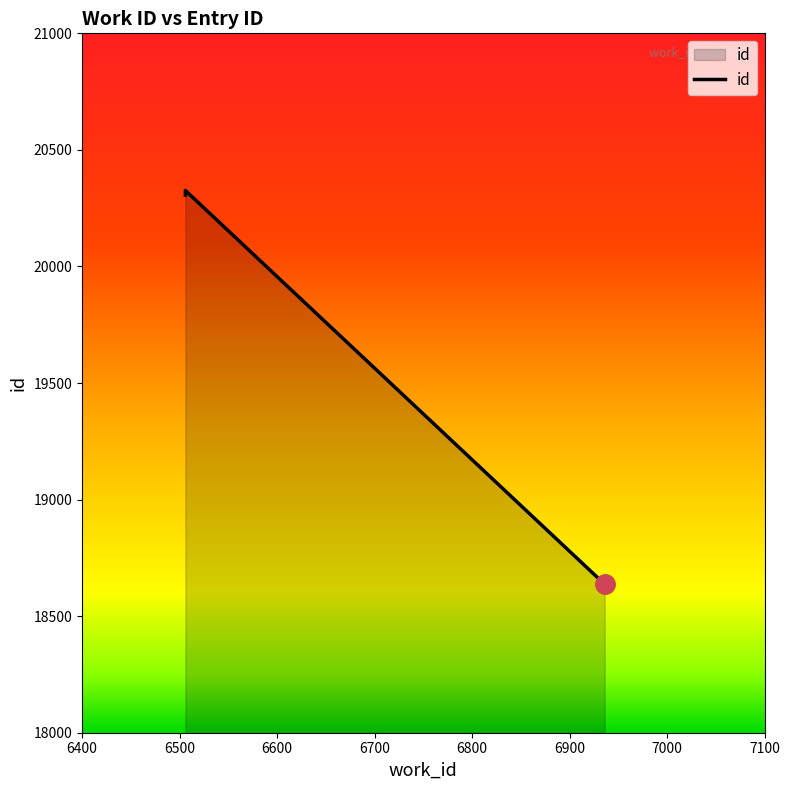

What is the maximum value shown in the chart?

20326